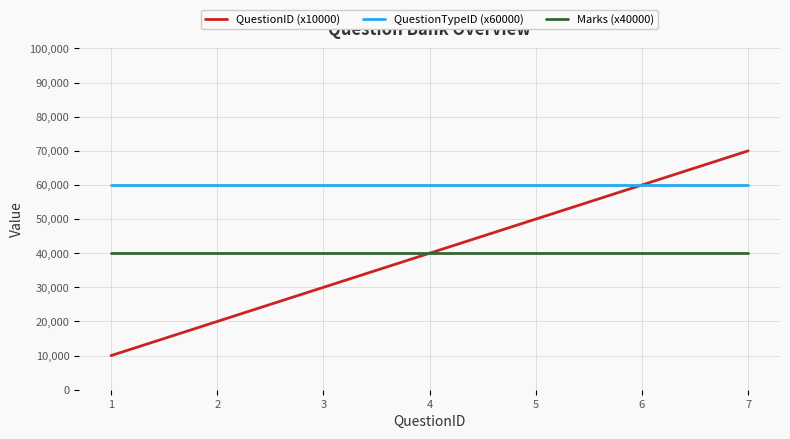

Reading left to right, list all the values displayed in this chart.

QuestionID (x10000): 10000	20000	30000	40000	50000	60000	70000
QuestionTypeID (x60000): 60000	60000	60000	60000	60000	60000	60000
Marks (x40000): 40000	40000	40000	40000	40000	40000	40000